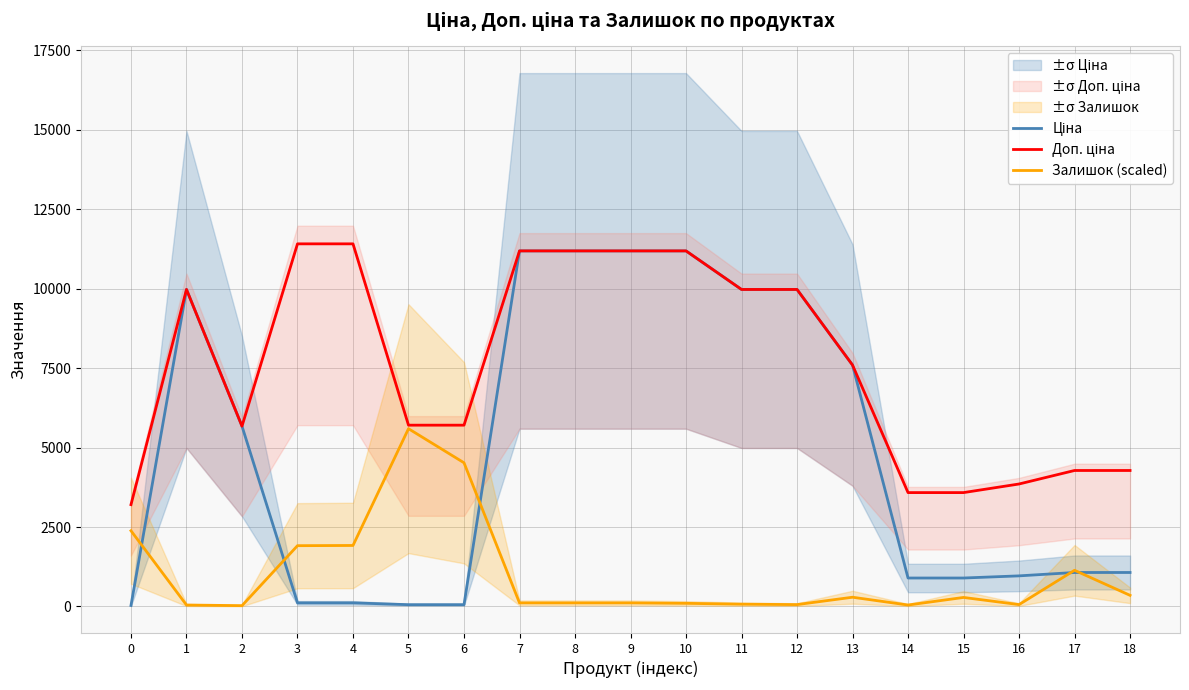

In Залишок (scaled), how many points are higher than both neighbors (excluding endpoints)?

4